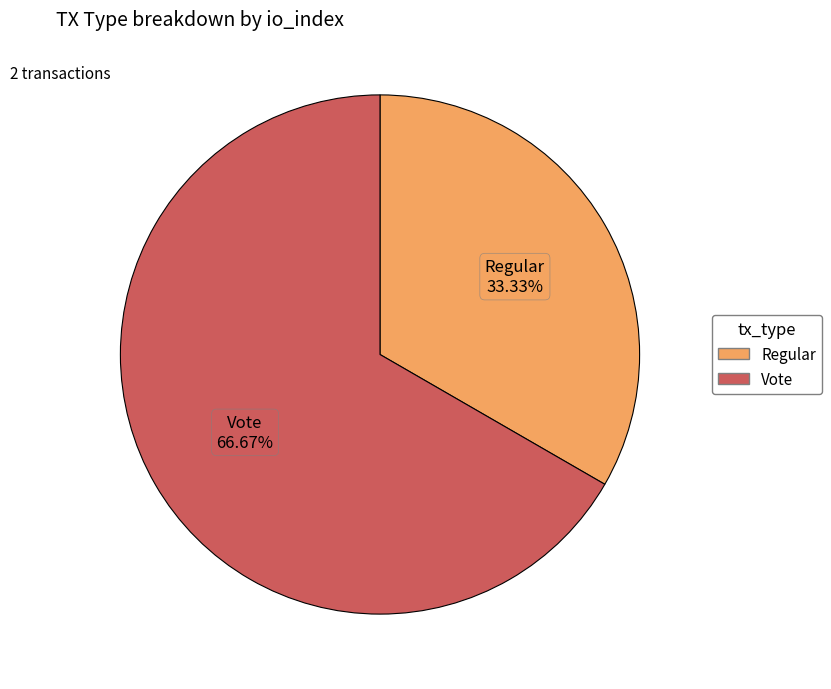

True or false: Regular accounts for 45% of the total.

False